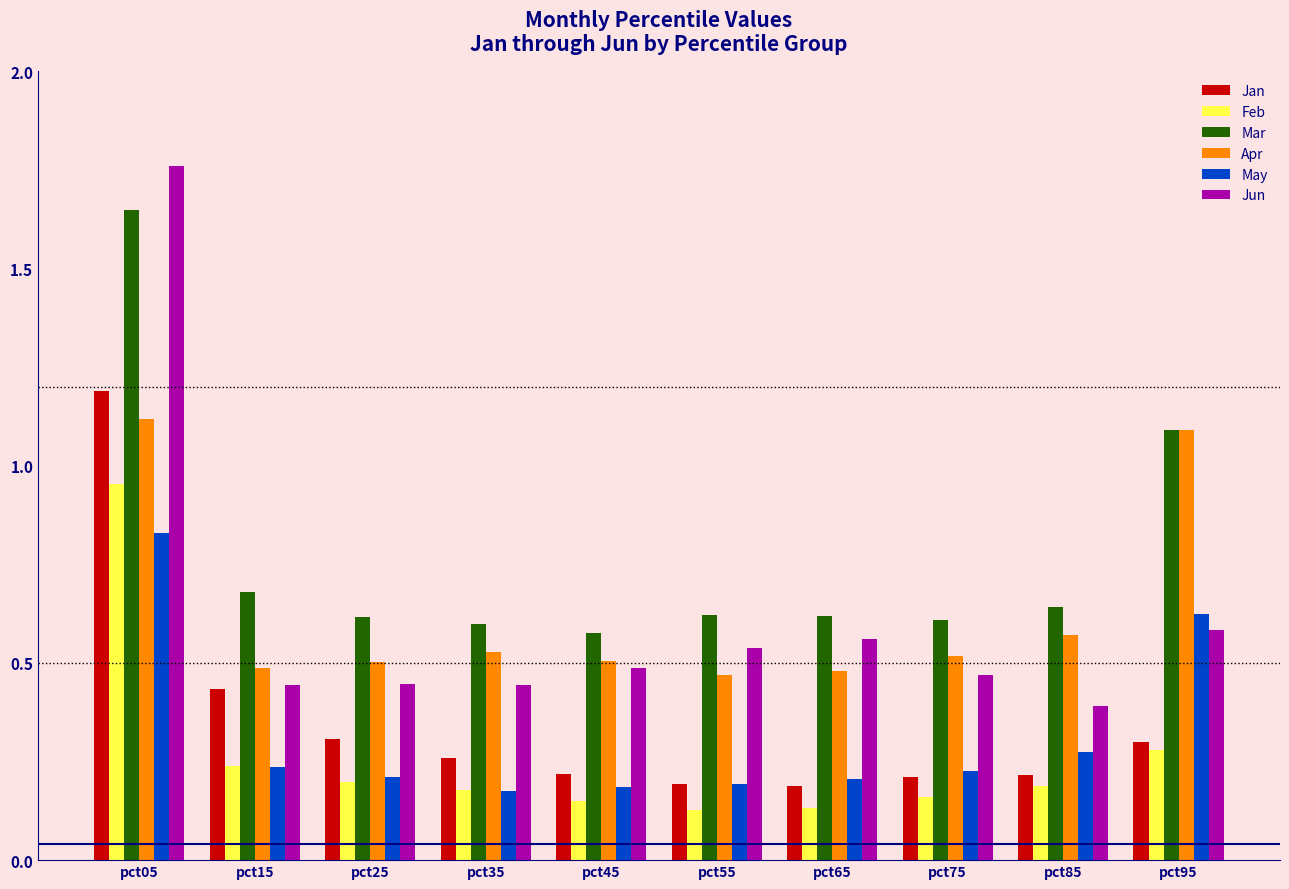

What is the sum of all Feb values?

2.6